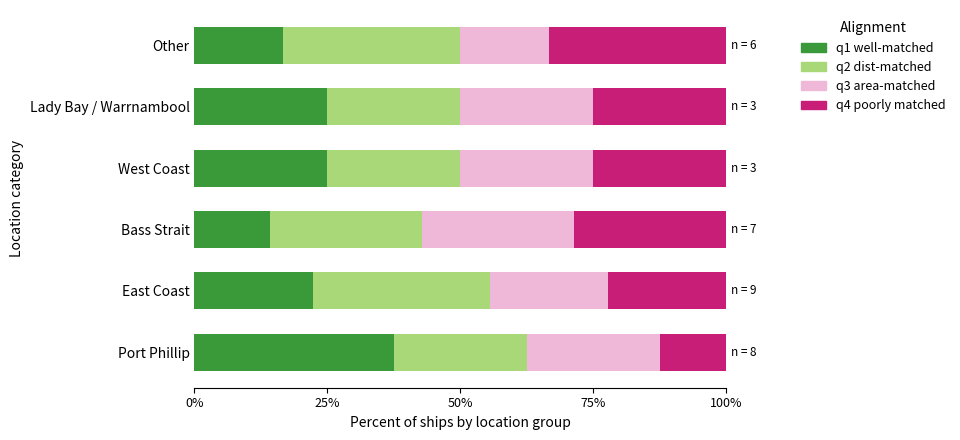

At which label does q1 well-matched reach its minimum?

Bass Strait